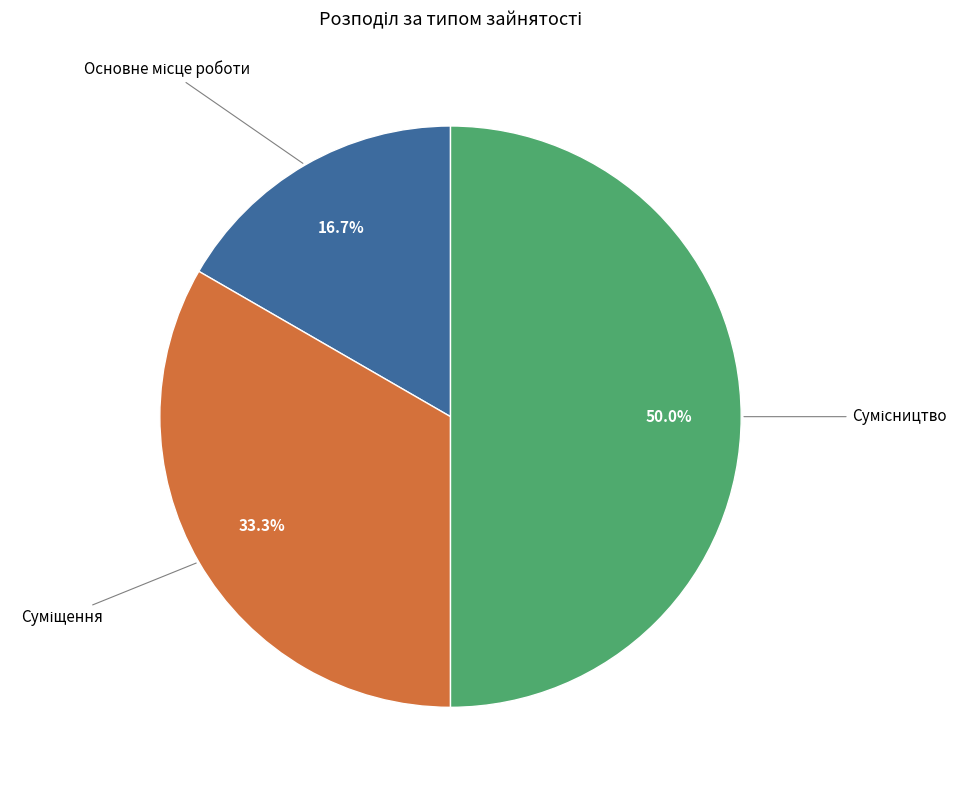

Is there a majority slice in this chart?

No